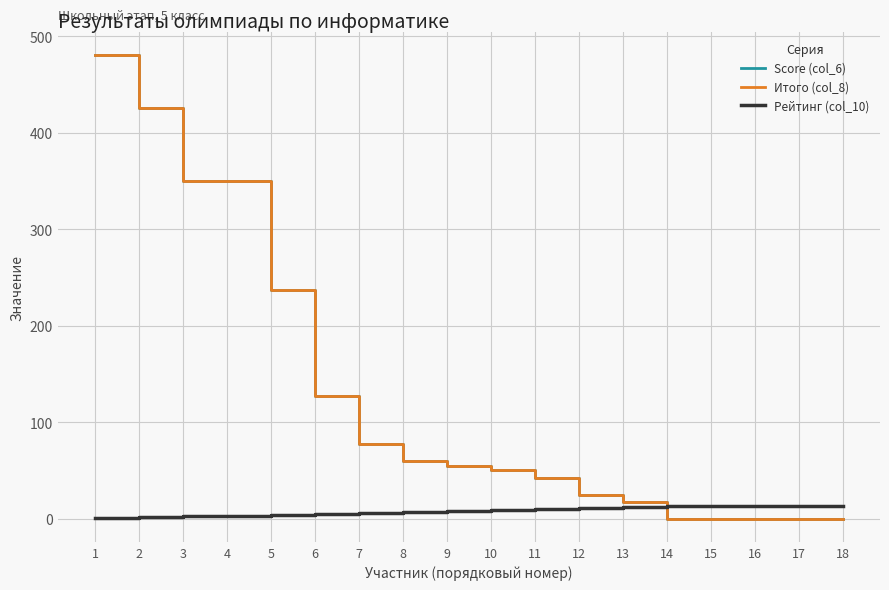

Does the chart display data point markers on the line(s)?

No